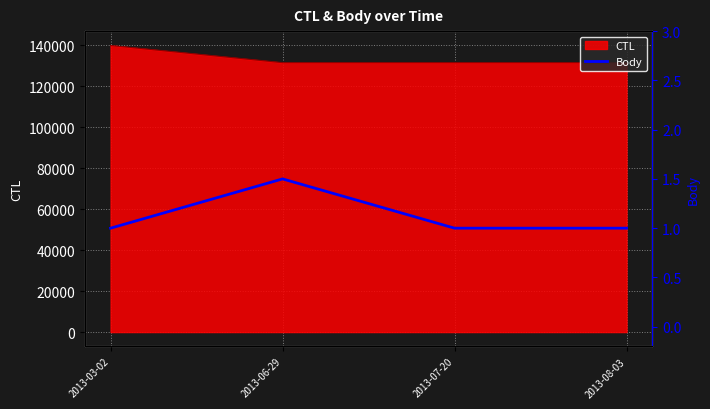

What is the maximum value for CTL?

139907